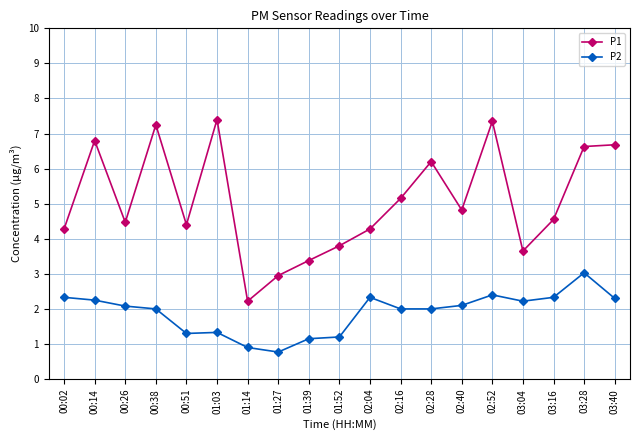

Is it true that P1 equals 3.6 at 03:04?

True